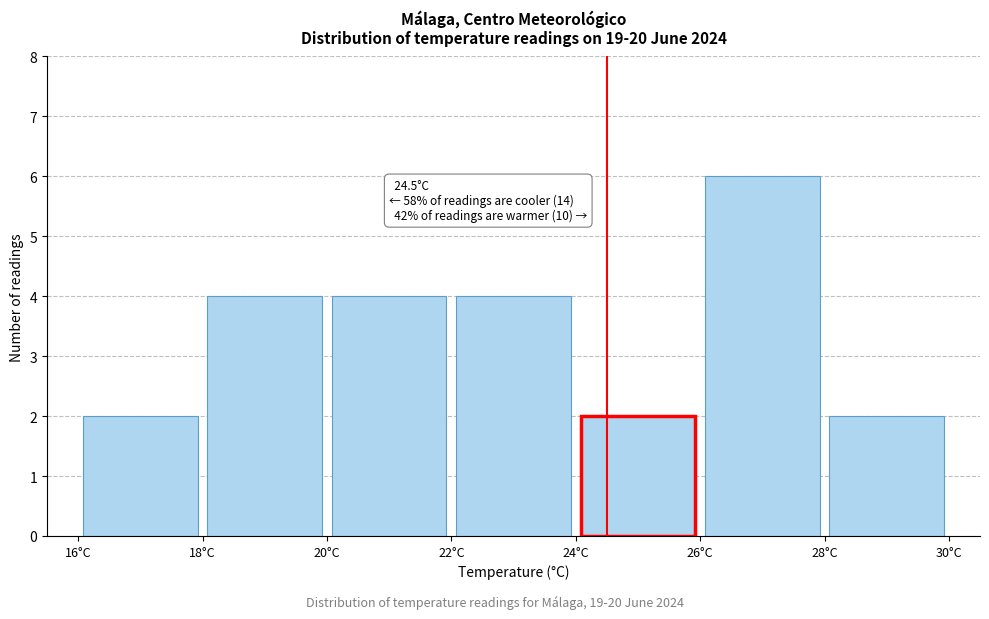

Which range on the x-axis has the tallest bar?

26 to 28